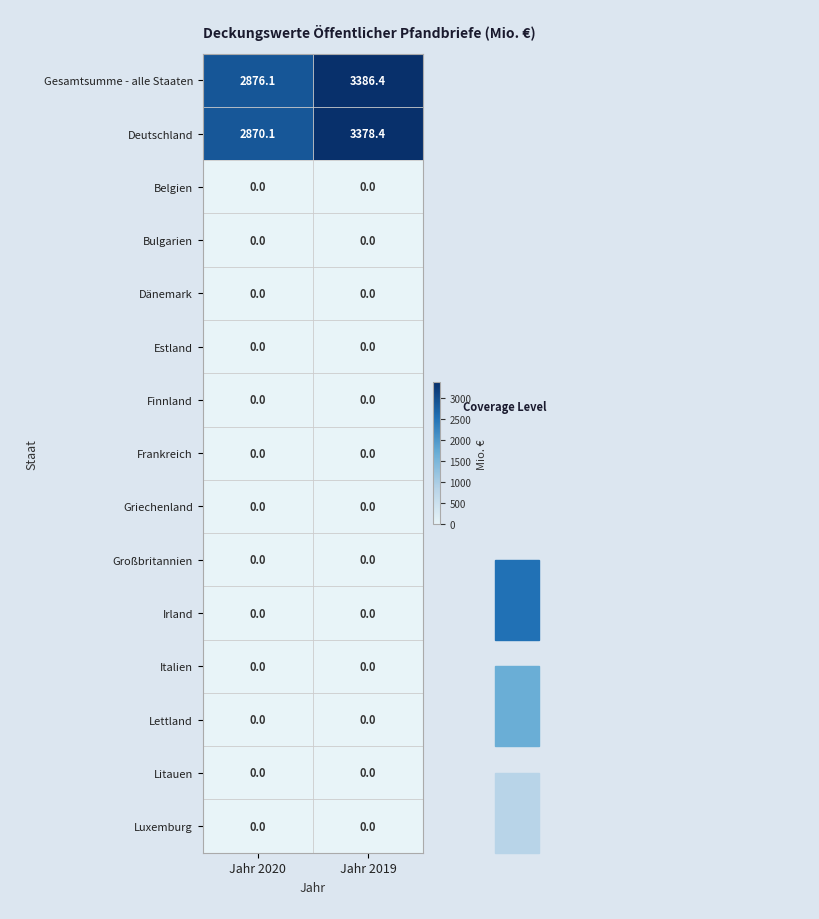

What is the greatest value displayed?

3386.4